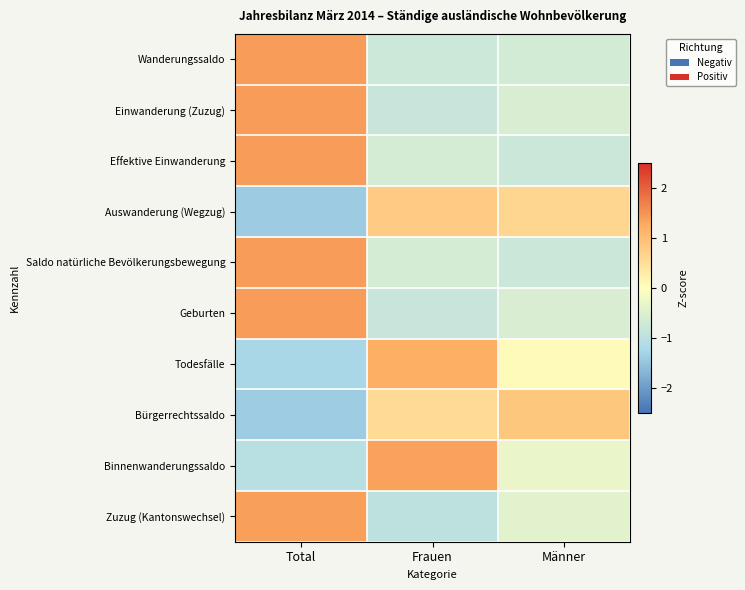

Reading left to right, list all the values displayed in this chart.

Wanderungssaldo: Total=1.4	Frauen=-0.7	Männer=-0.7
Einwanderung (Zuzug): Total=1.4	Frauen=-0.8	Männer=-0.6
Effektive Einwanderung: Total=1.4	Frauen=-0.6	Männer=-0.8
Auswanderung (Wegzug): Total=-1.4	Frauen=0.8	Männer=0.6
Saldo natürliche Bevölkerungsbewegung: Total=1.4	Frauen=-0.6	Männer=-0.8
Geburten: Total=1.4	Frauen=-0.8	Männer=-0.6
Todesfälle: Total=-1.3	Frauen=1.2	Männer=0.1
Bürgerrechtssaldo: Total=-1.4	Frauen=0.6	Männer=0.8
Binnenwanderungssaldo: Total=-1.0	Frauen=1.4	Männer=-0.3
Zuzug (Kantonswechsel): Total=1.4	Frauen=-1.0	Männer=-0.4